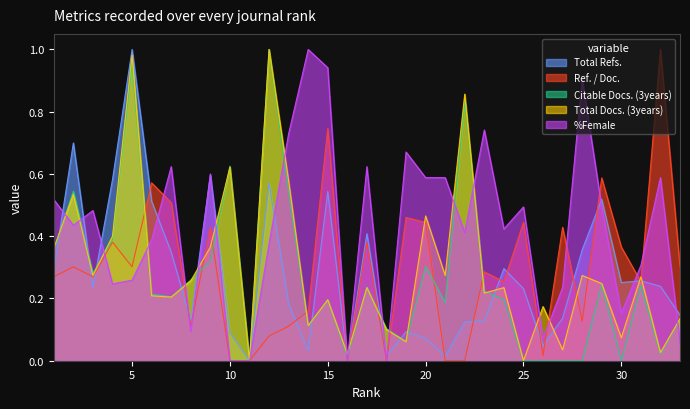

Which series has the largest range (max minus min)?

Total Refs.